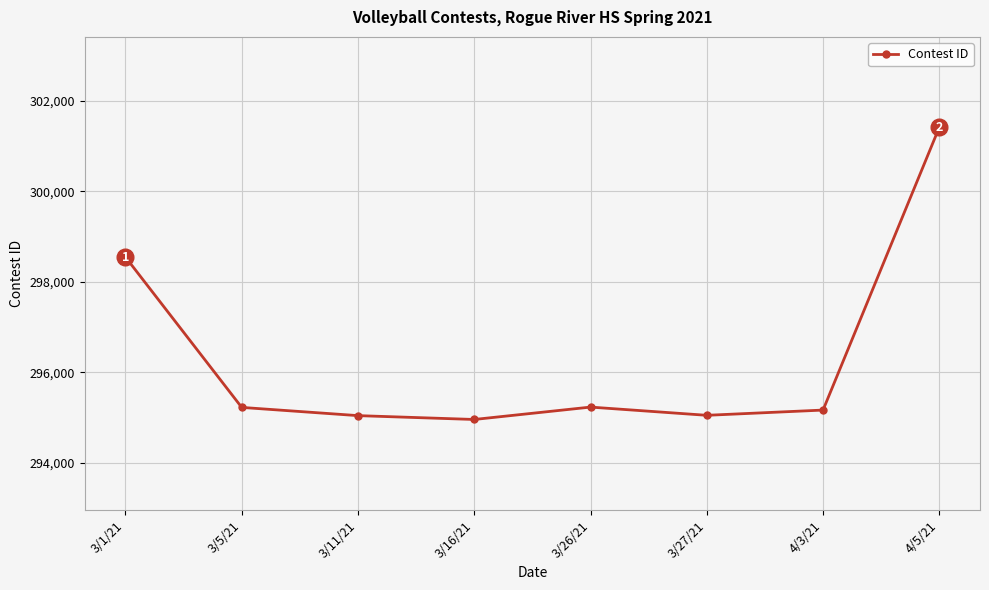

What is the label of the 6th point from the right?

3/11/21